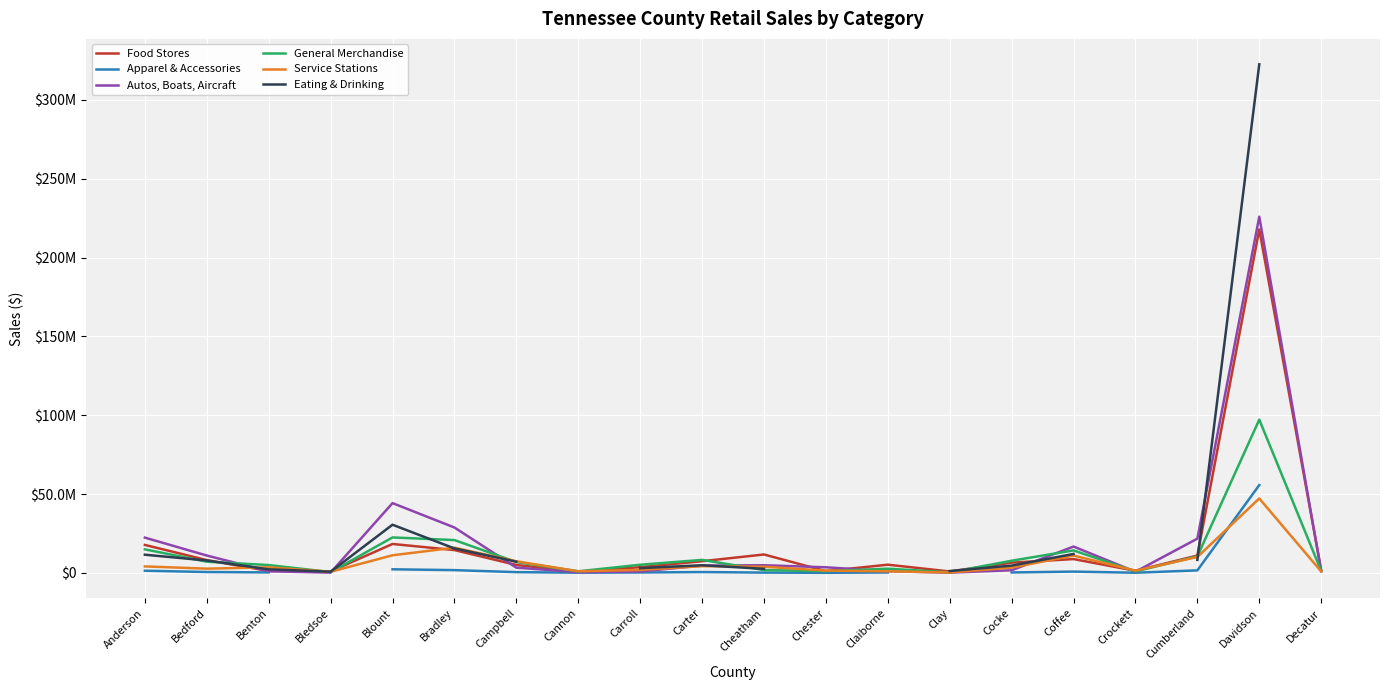

At which category is the sum across all series the highest?

Davidson